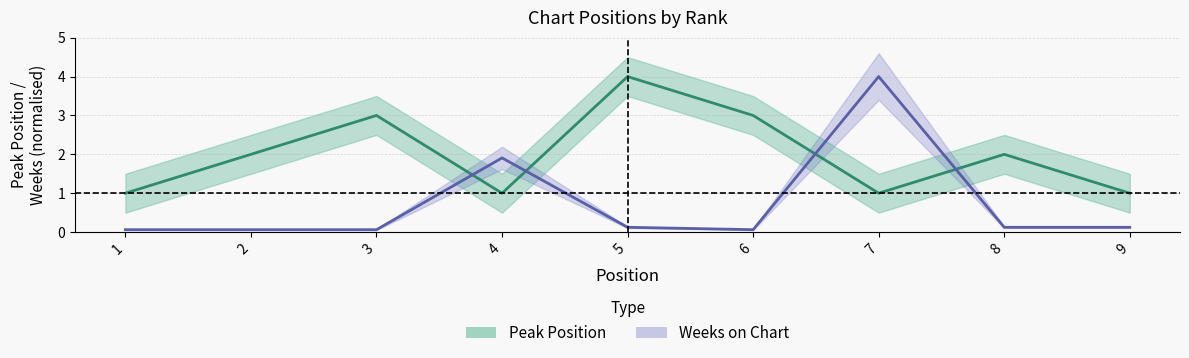

Which series ends up on top after the final intersection of Weeks on Chart (normalised) and Peak Position?

Peak Position